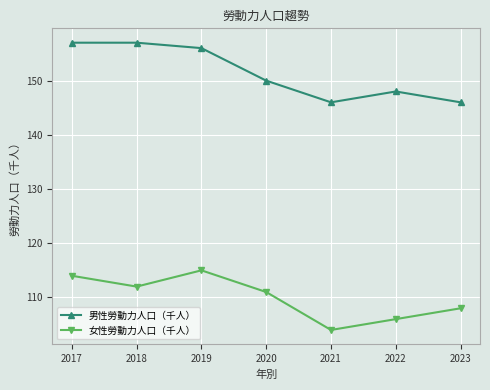

What is the difference between the maximum and minimum values in the 男性勞動力人口（千人） series?

11